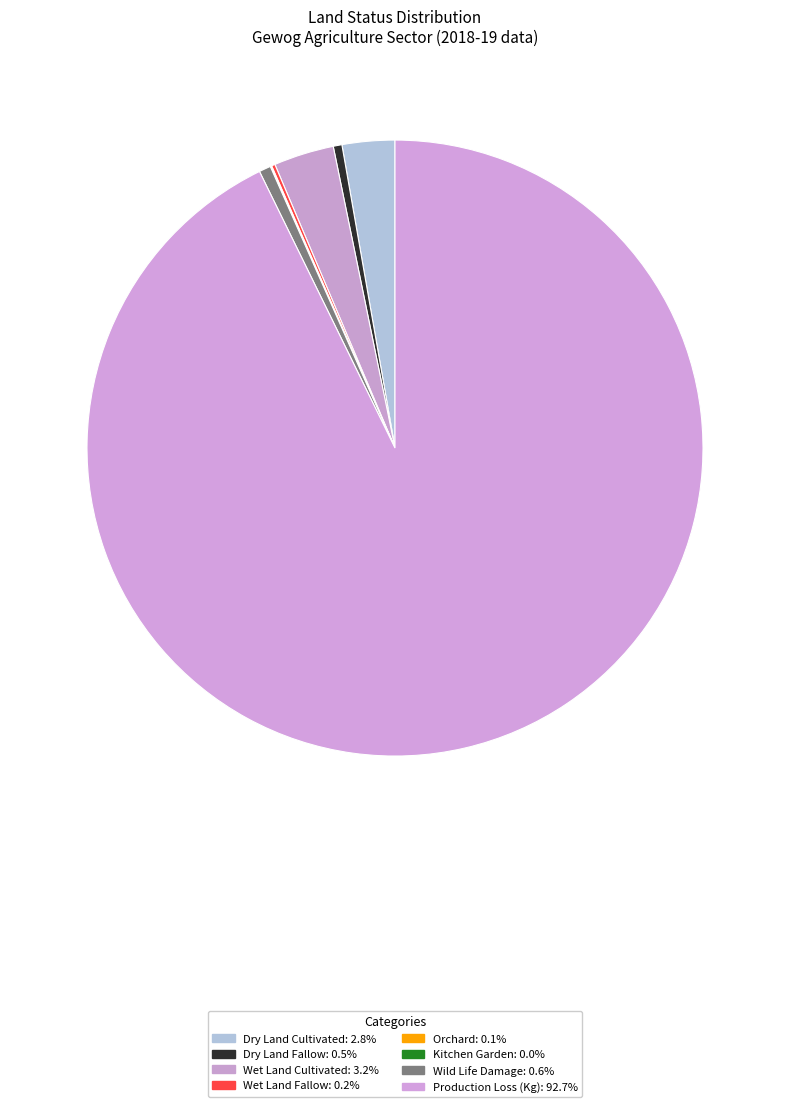

What is the change in value from Dry Land Cultivated to Kitchen Garden?

-355.0